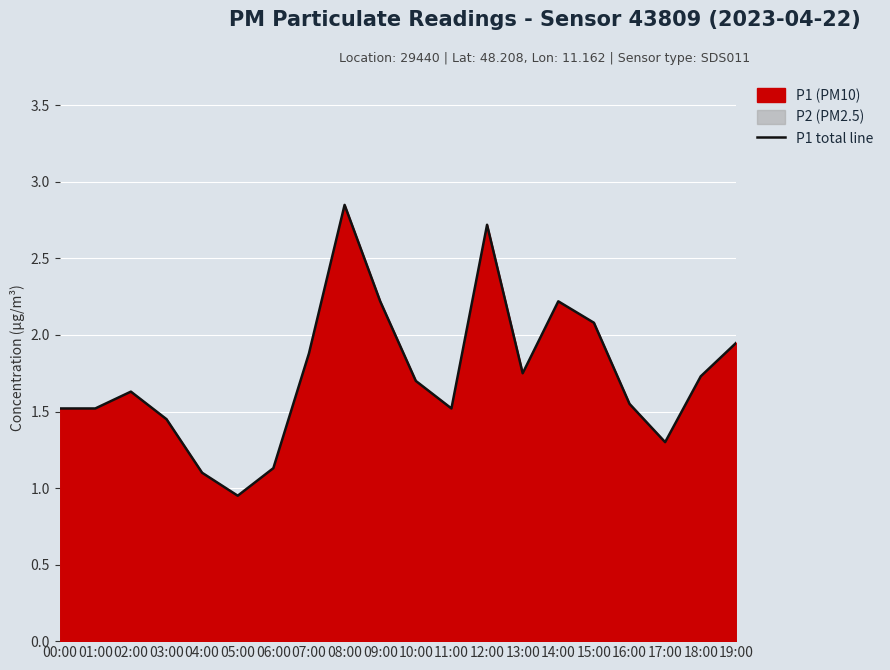

How many data points are less than 1?

1